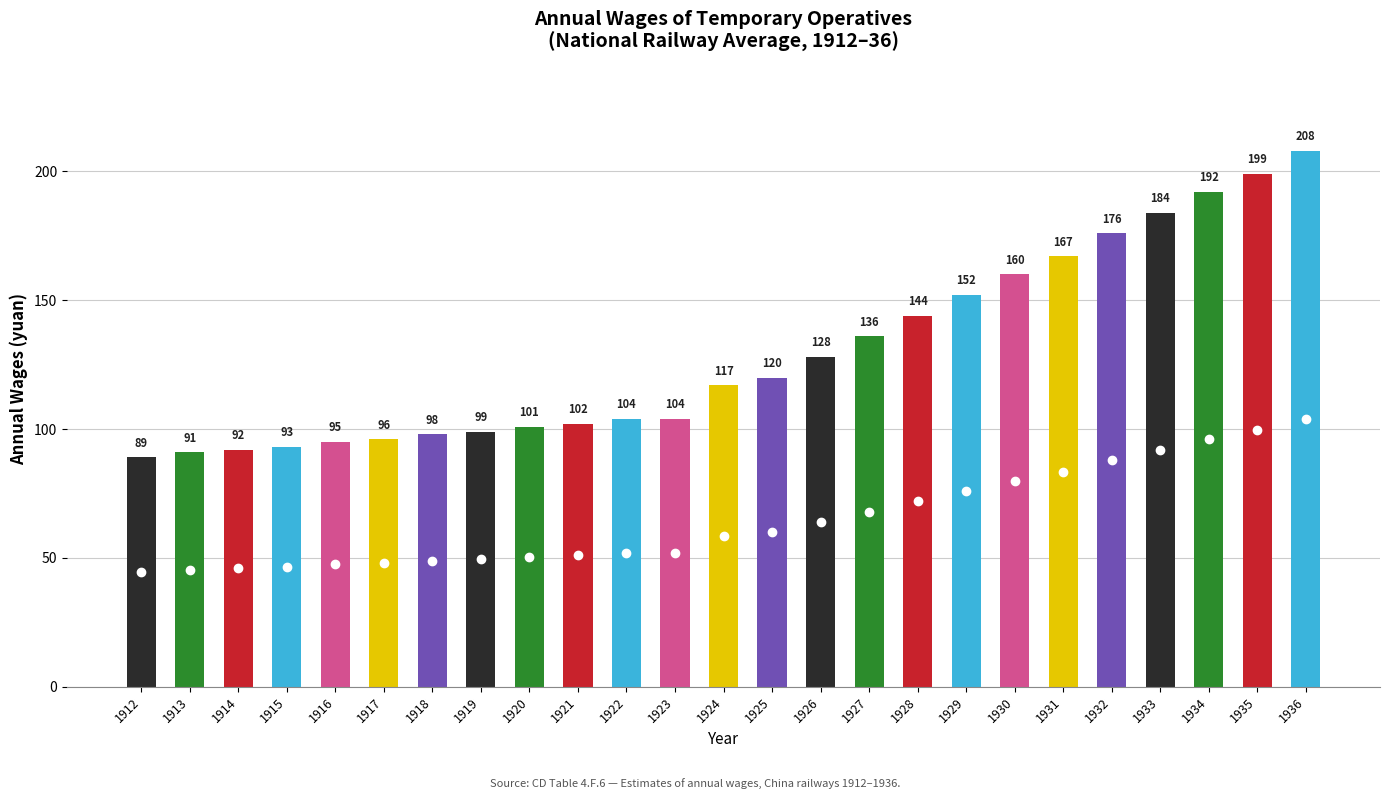

Approximately how many times larger is the value at 1928 compared to 1925?

1.2